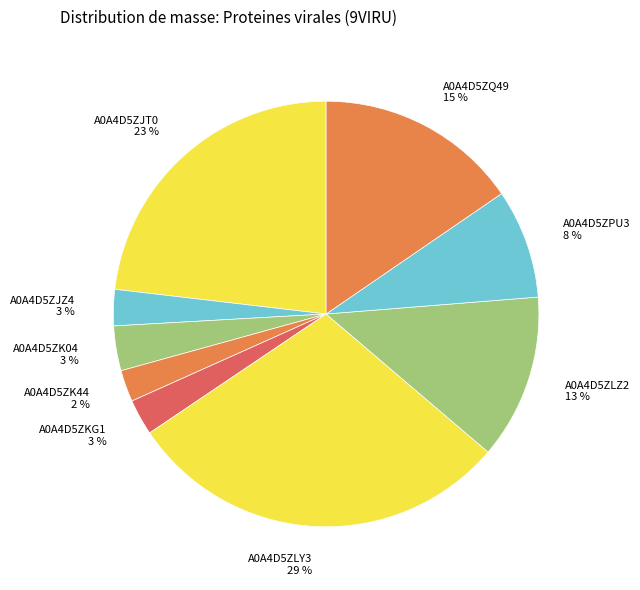

What percentage is the A0A4D5ZQ49 slice, to the nearest percent?

15%